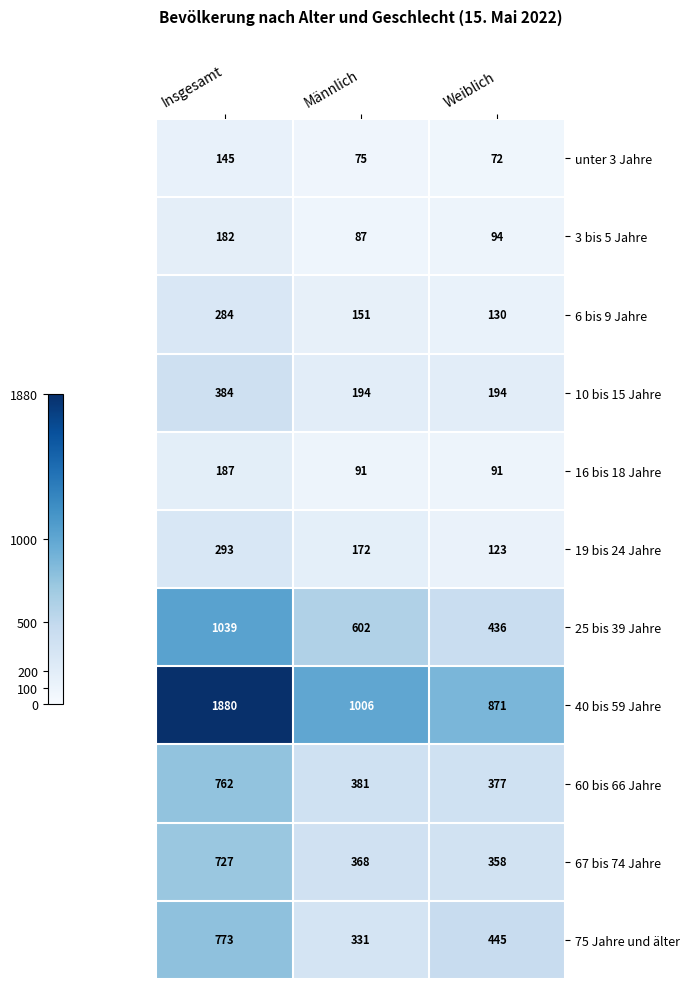

What is the sum of all 40 bis 59 Jahre values?

3757